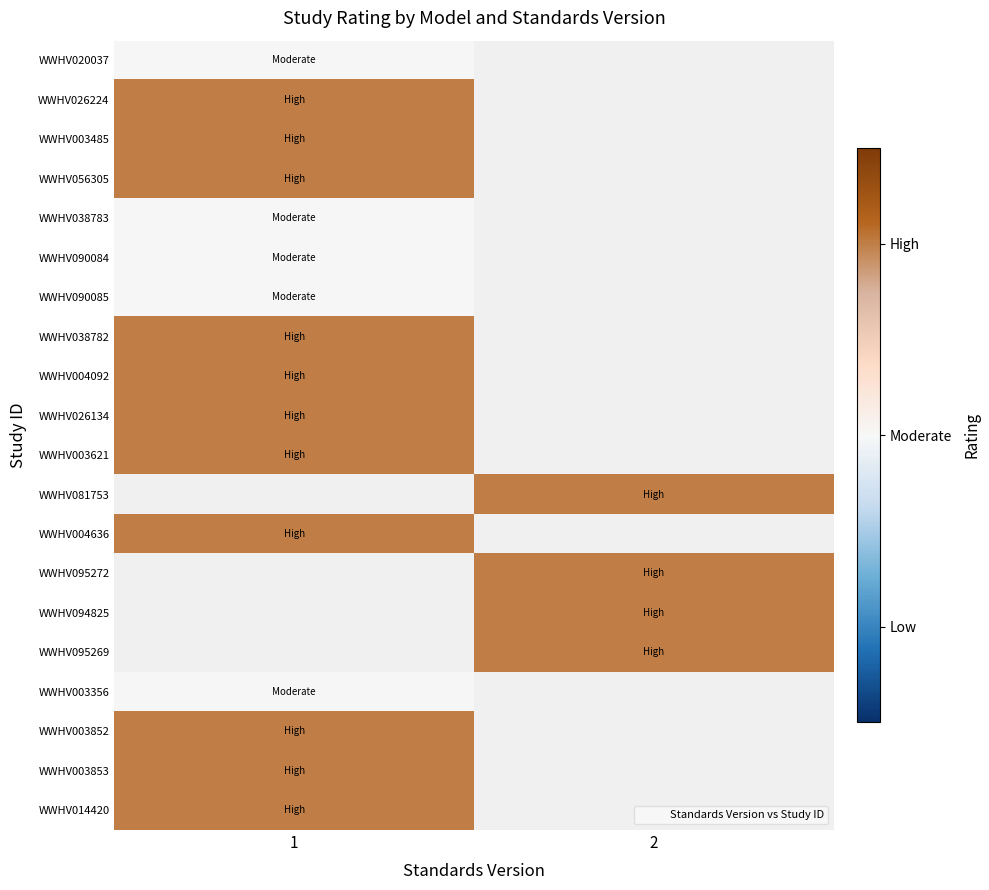

Which label corresponds to the smallest value in the chart?

1